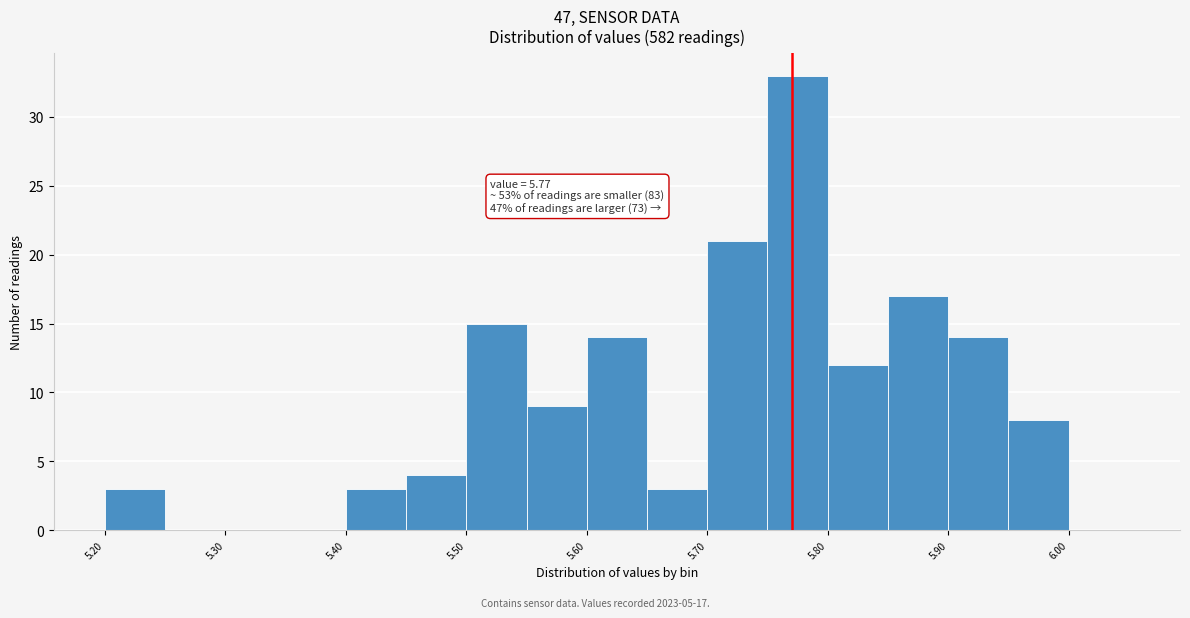

Which range on the x-axis has the tallest bar?

5.75 to 5.80